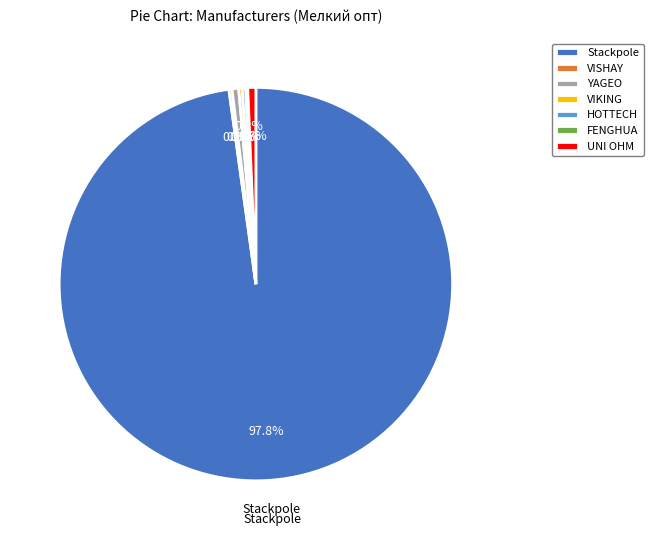

To the nearest percent, what is the average slice percentage?

14%